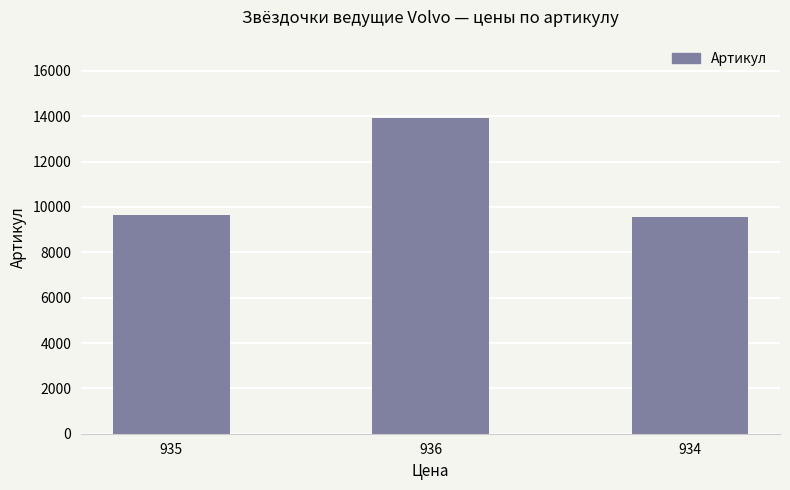

What is the minimum value shown in the chart?

9560